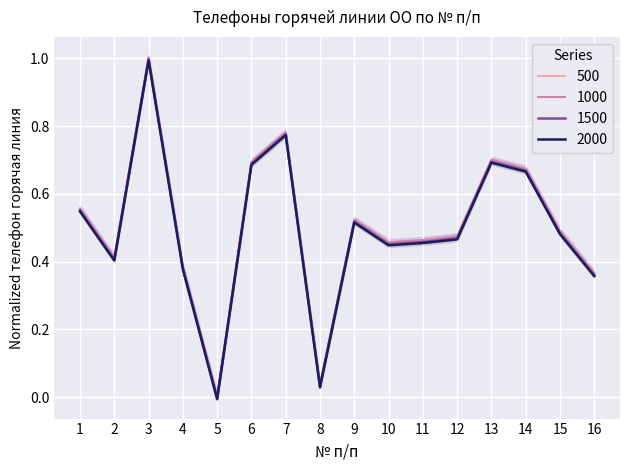

How many interior local peaks (higher than both neighbors) does the data have?

4